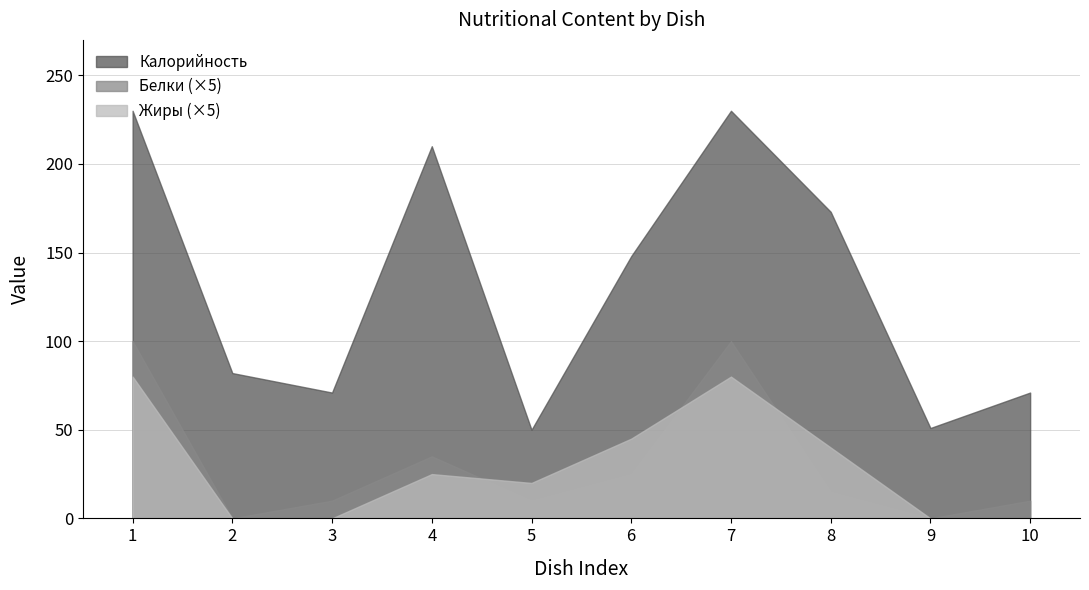

Rank the series at 1 from highest to lowest value.

Калорийность, Белки (×5), Жиры (×5)